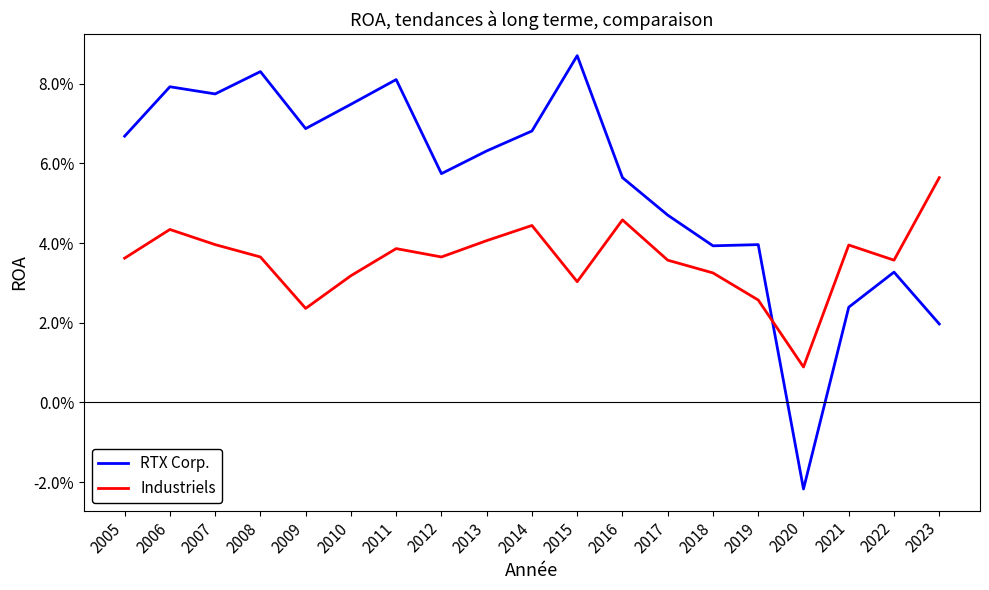

What are all the series names shown in the legend?

RTX Corp., Industriels